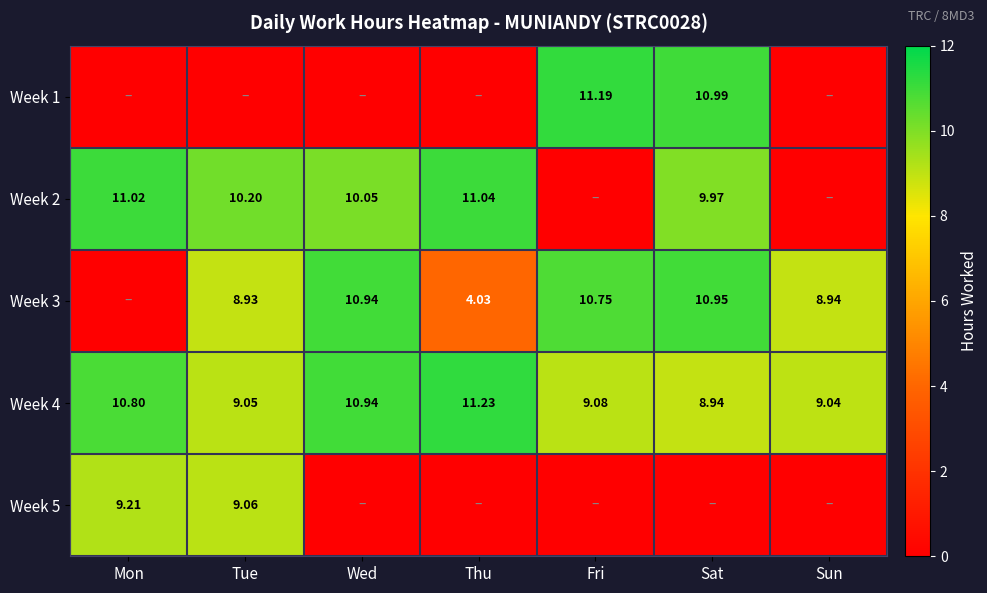

What is the difference between the highest and lowest values at Sat?

11.0